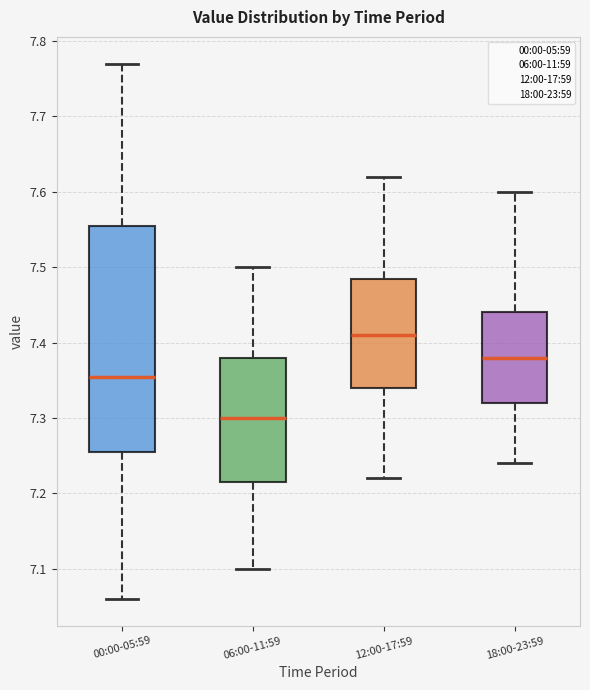

Comparing the boxes themselves (not the whiskers), which one is the tallest?

00:00-05:59